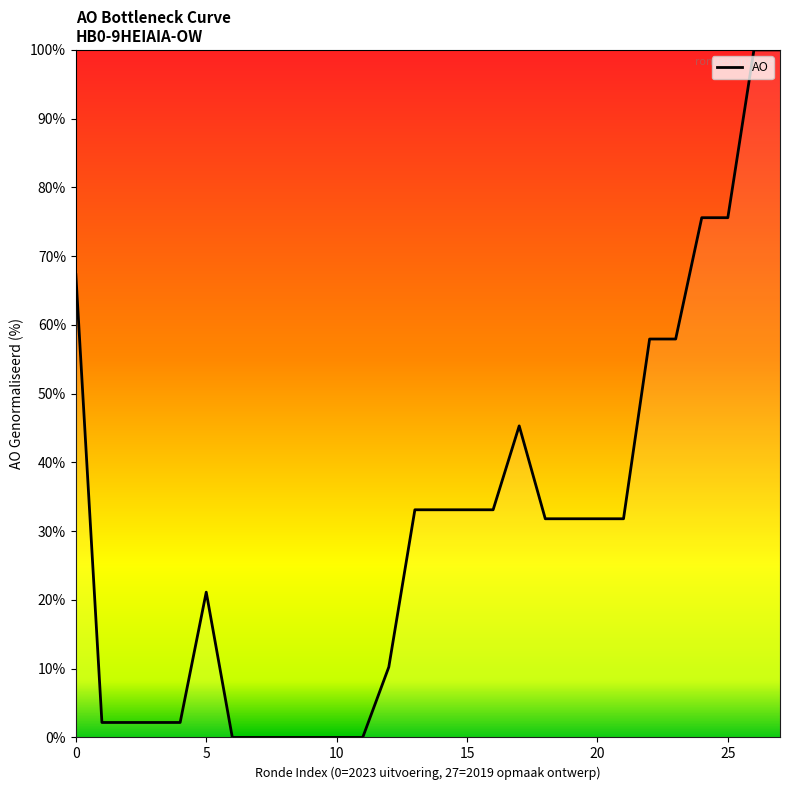

What is the maximum value shown in the chart?

100.0